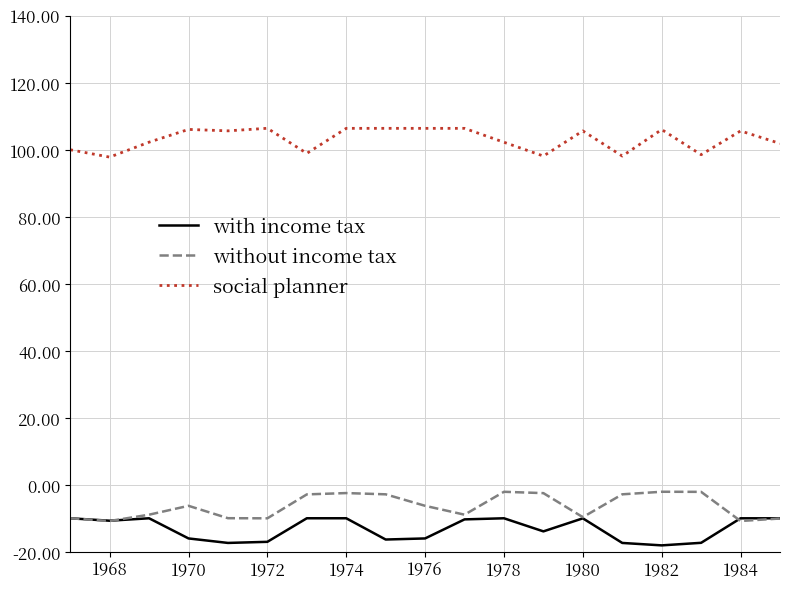

List the series in order of their peak value, lowest first.

with income tax, without income tax, social planner